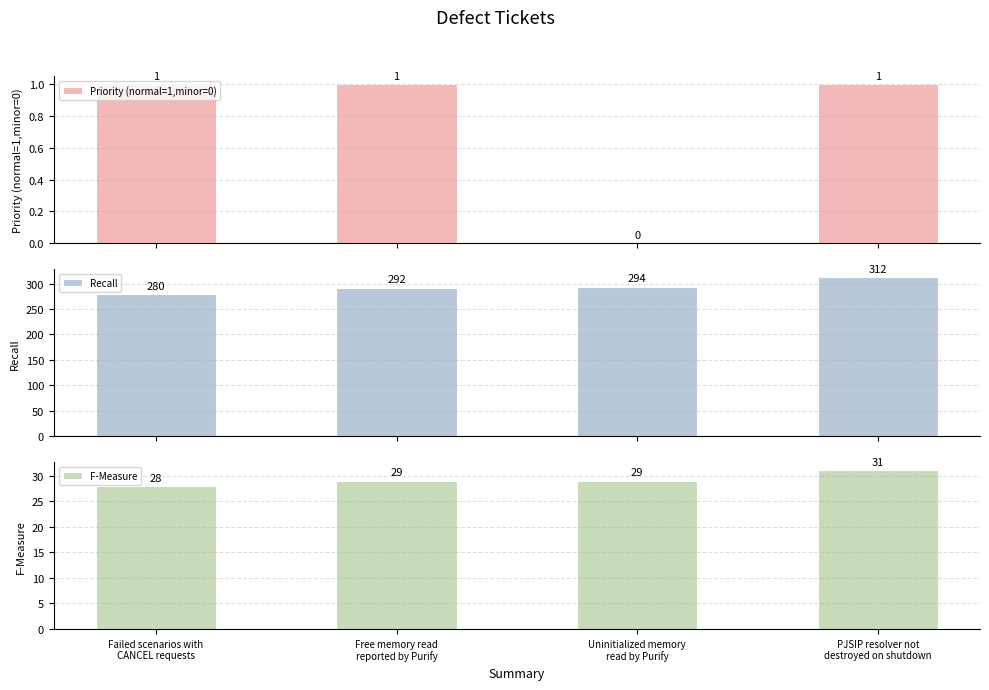

What is the approximate value of Recall at PJSIP resolver not
destroyed on shutdown, to the nearest 10?

310